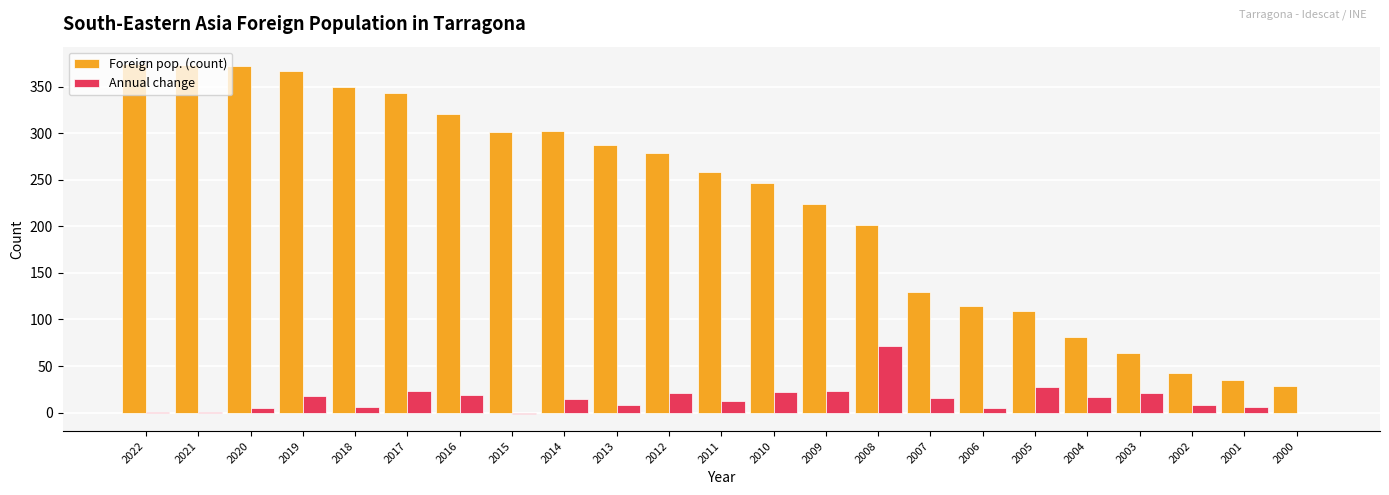

At which label does Annual change reach its peak?

2008